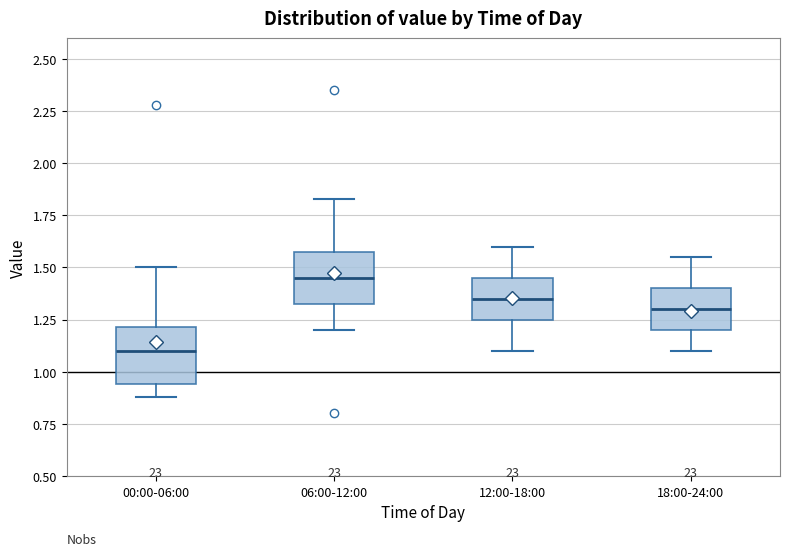

Reading left to right, transcribe this box plot: for each box, give where its median line is, the range the box spans, and where its two whiskers end, as read against the y-axis. The values are not printed on the chart, so give them approximately, as read against the axis.

00:00-06:00: median 1.10, box 0.95 to 1.20, whiskers 0.90 to 1.50
06:00-12:00: median 1.45, box 1.35 to 1.60, whiskers 1.20 to 1.85
12:00-18:00: median 1.35, box 1.25 to 1.45, whiskers 1.10 to 1.60
18:00-24:00: median 1.30, box 1.20 to 1.40, whiskers 1.10 to 1.55